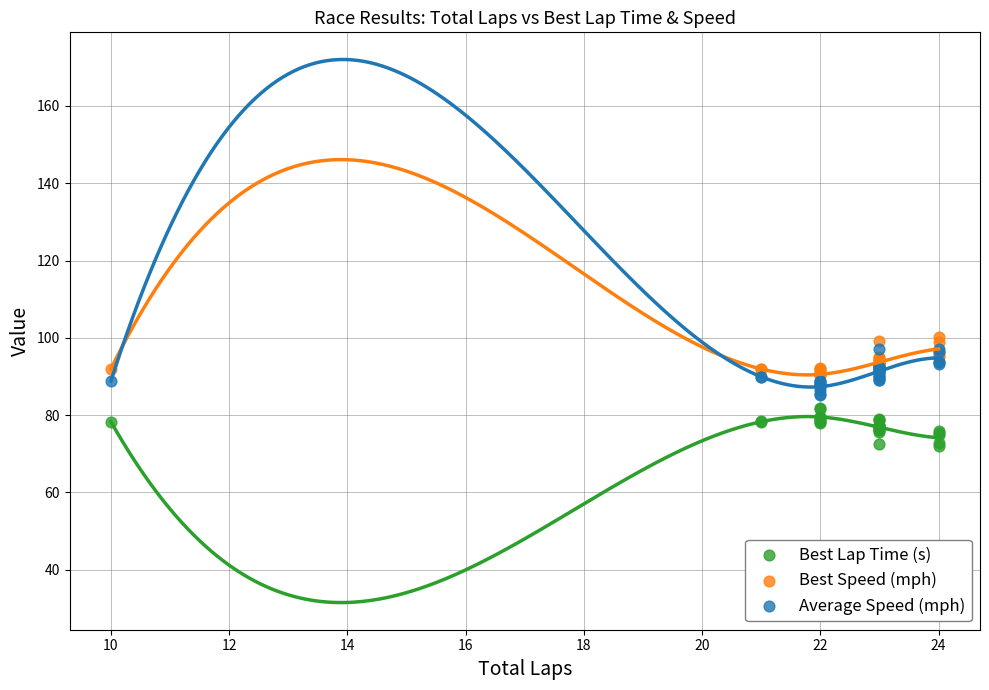

Which series contains the lowest Y value?

Best Lap Time (s)